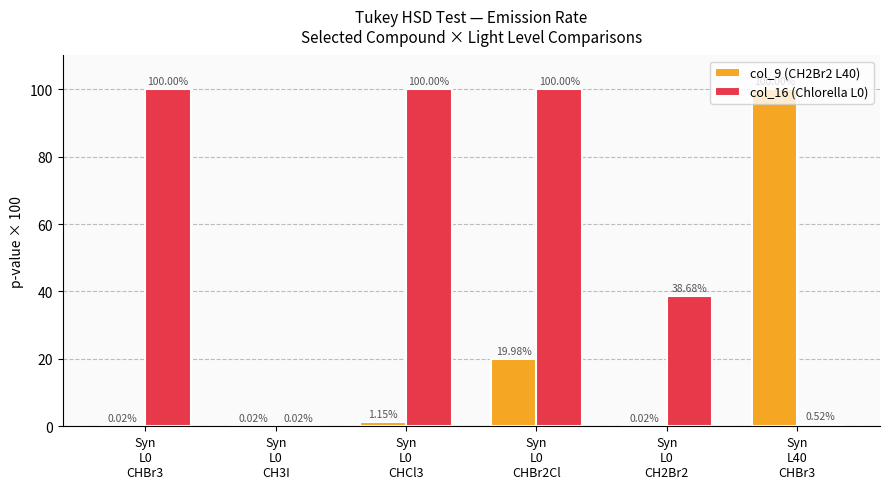

Between Syn
L0
CHBr3 and Syn
L40
CHBr3, which series saw the biggest shift?

col_9 (CH2Br2 L40)